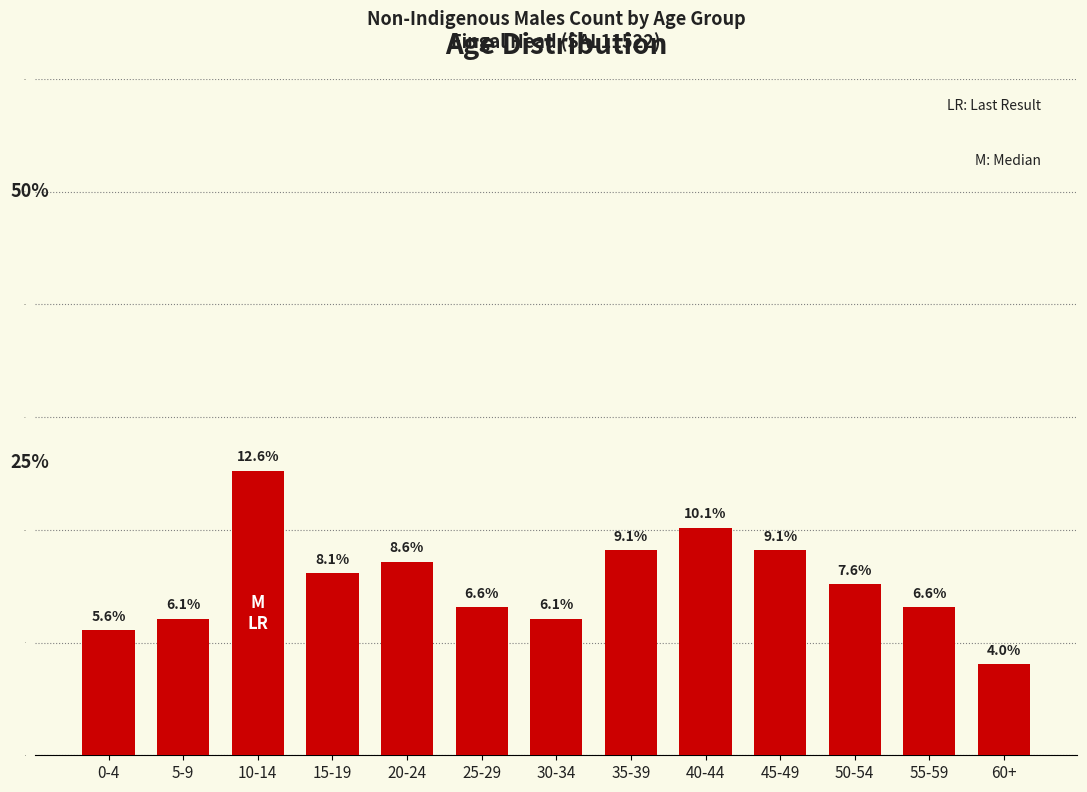

Reading left to right, transcribe all the data shown in this chart.

5.6	6.1	12.6	8.1	8.6	6.6	6.1	9.1	10.1	9.1	7.6	6.6	4.0